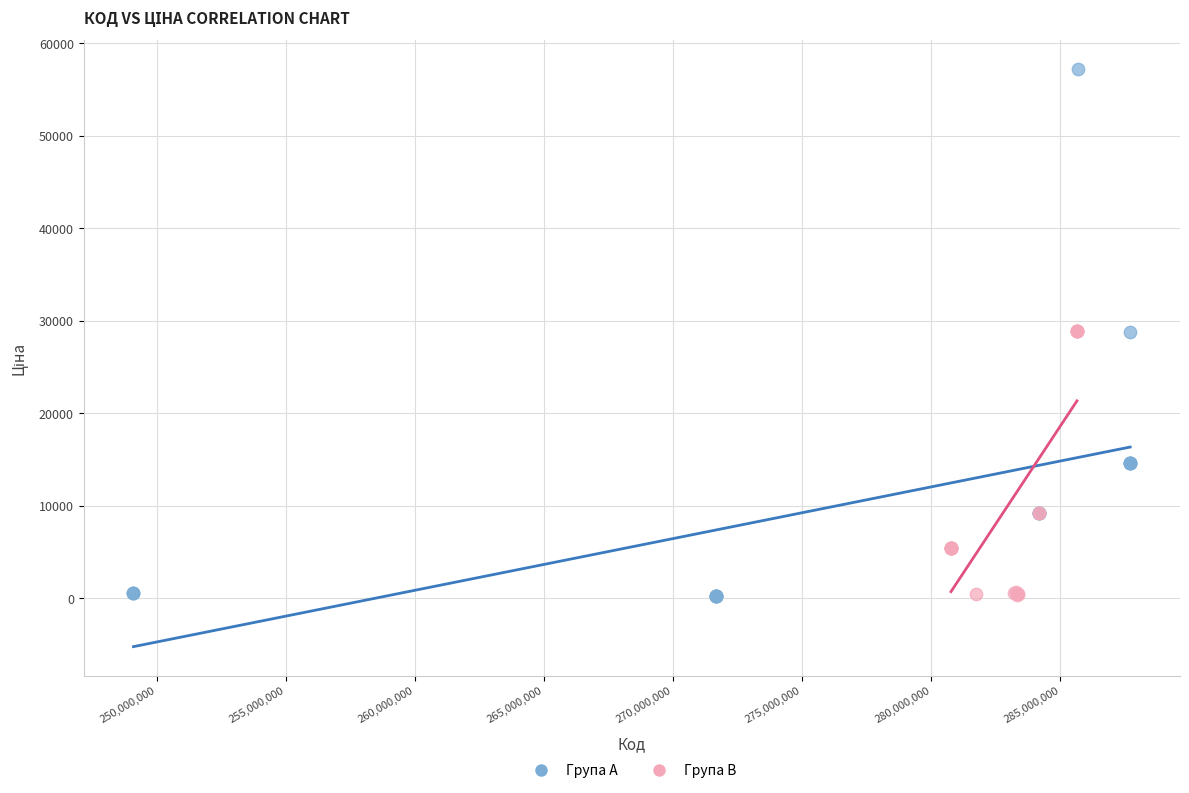

Which series has the widest spread of Y values?

Група A